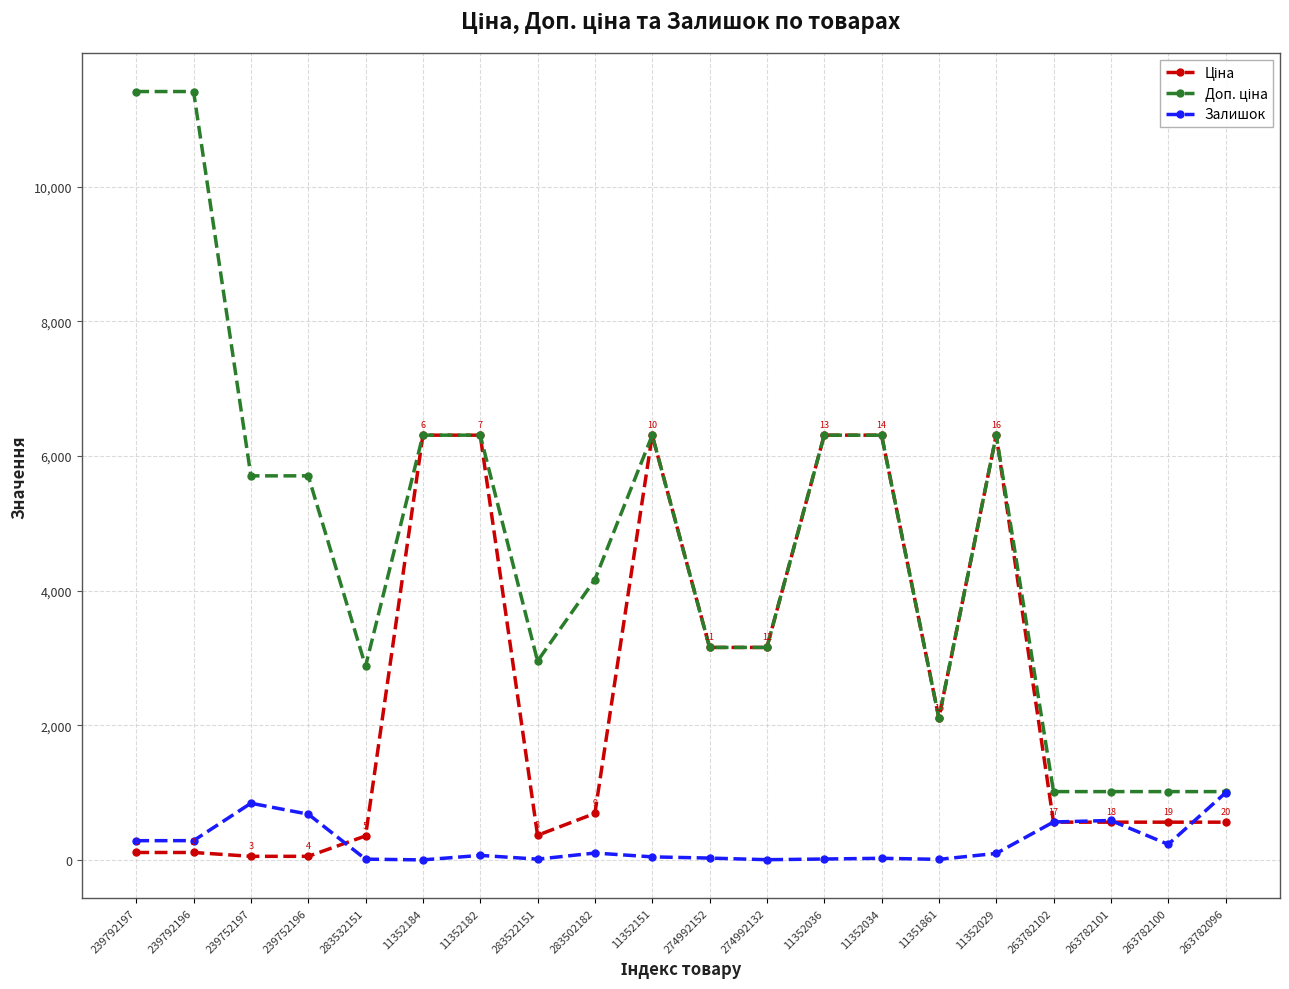

What is the greatest value displayed?

11410.0